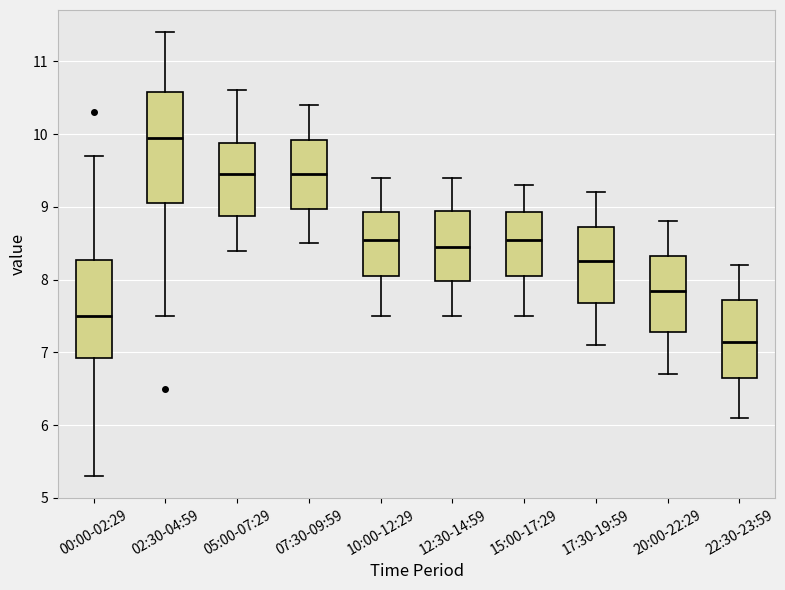

Where is the lower edge of the box for 15:00-17:29 on the y-axis? The values are not printed on the chart, so give them approximately, as read against the axis.

8.1